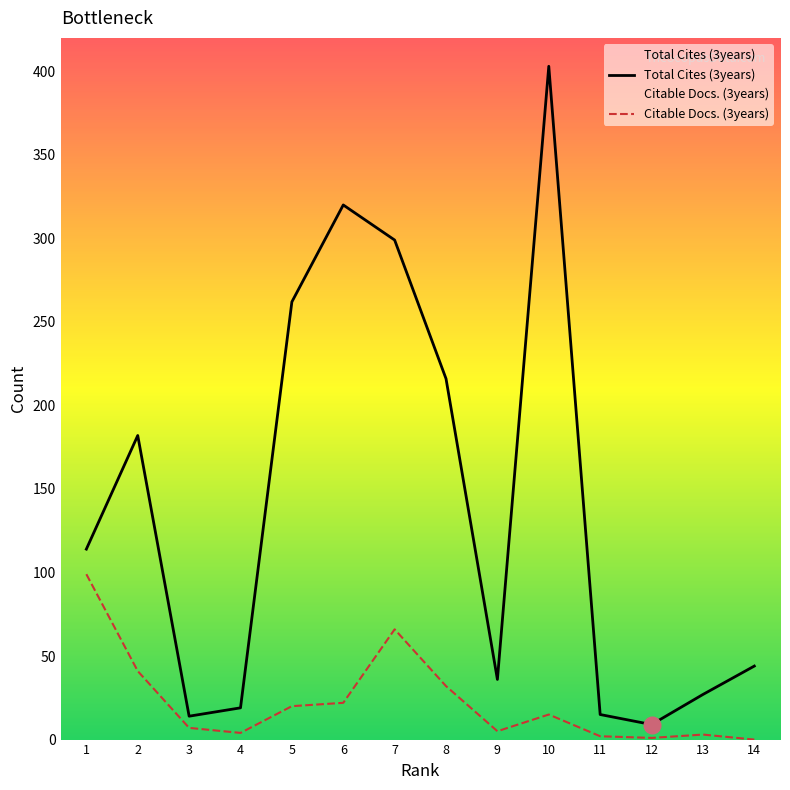

What are all the series names shown in the legend?

Total Cites (3years), Citable Docs. (3years)